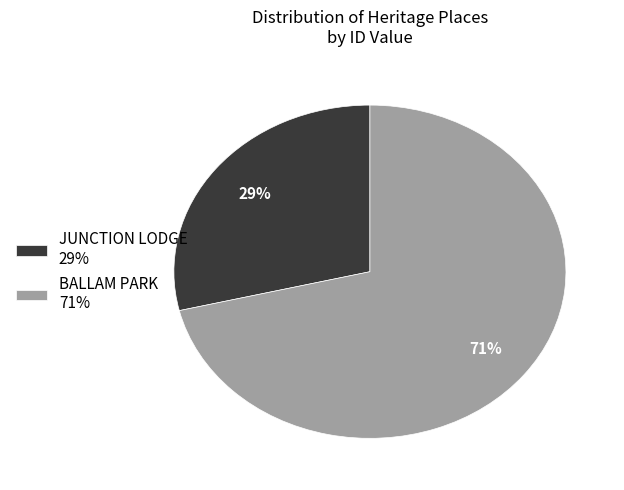

To the nearest percent, what portion does JUNCTION LODGE represent?

29%